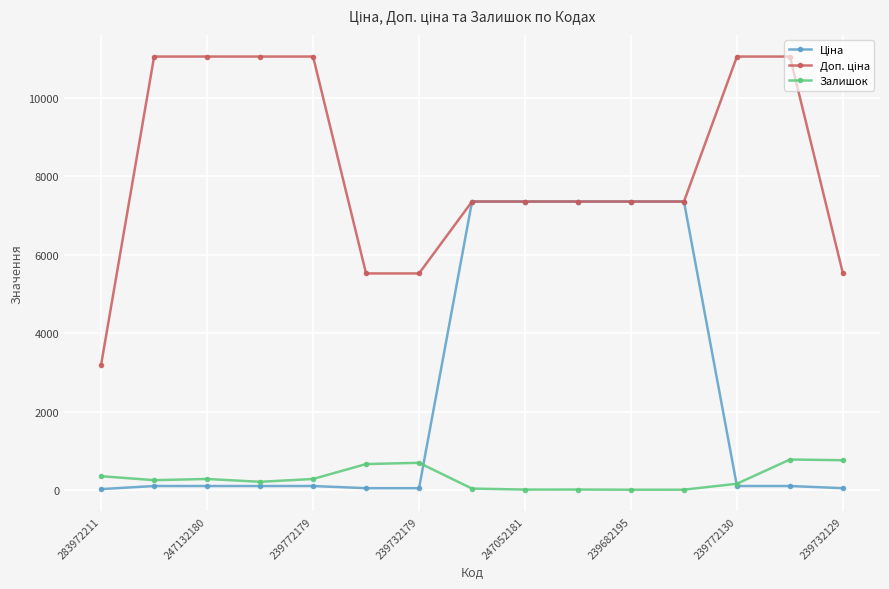

What is the highest value of the Залишок series?

786.0